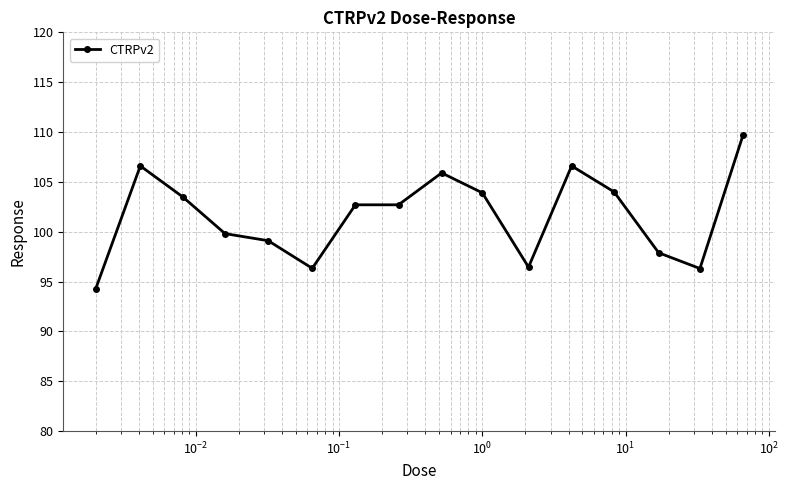

What is the average value?

101.6